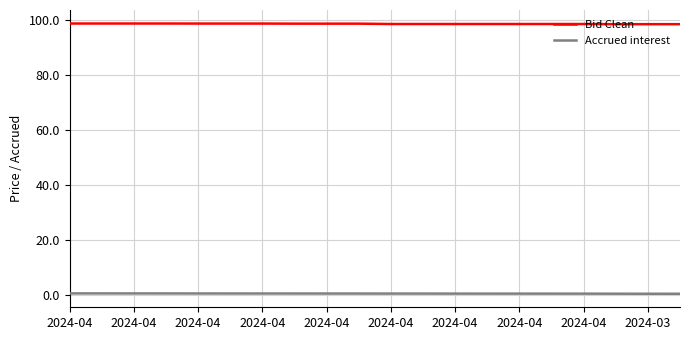

What is the lowest value of the Accrued interest series?

0.6